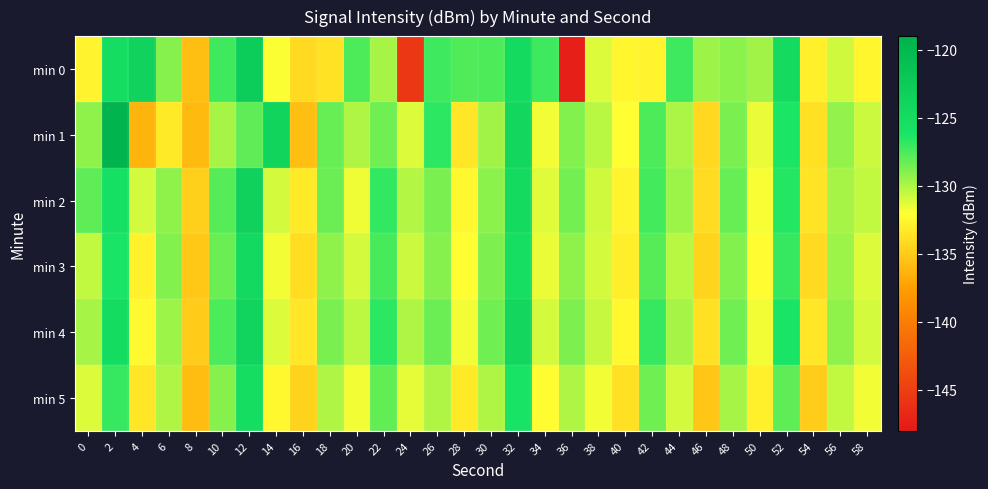

What is the total value across all series at 48?

-773.2